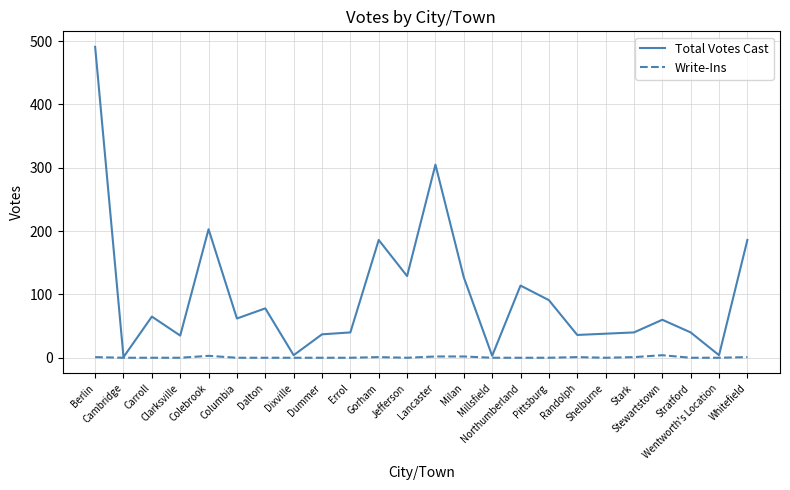

Rank the series by their maximum value, from lowest to highest.

Write-Ins, Total Votes Cast